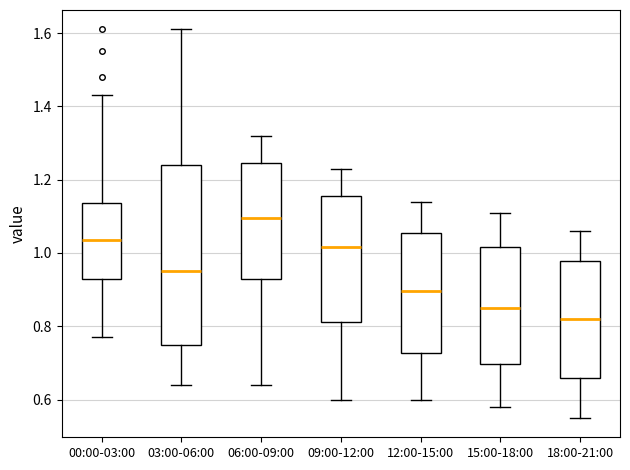

Where is the upper edge of the box for 18:00-21:00 on the y-axis? The values are not printed on the chart, so give them approximately, as read against the axis.

0.98